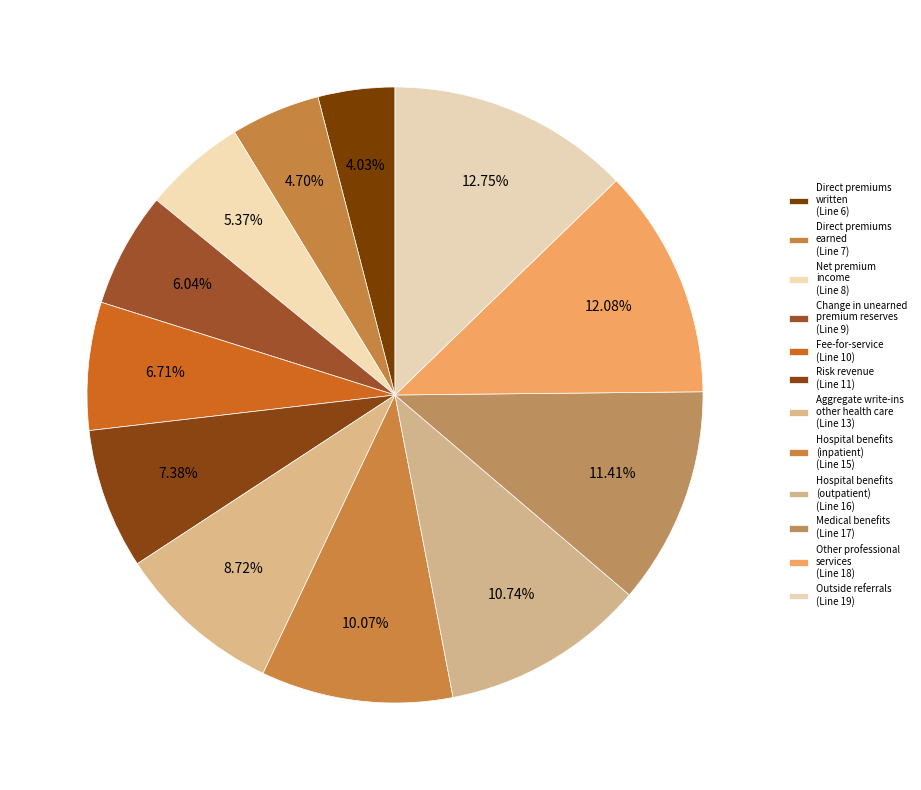

How many segments does this pie chart have?

12